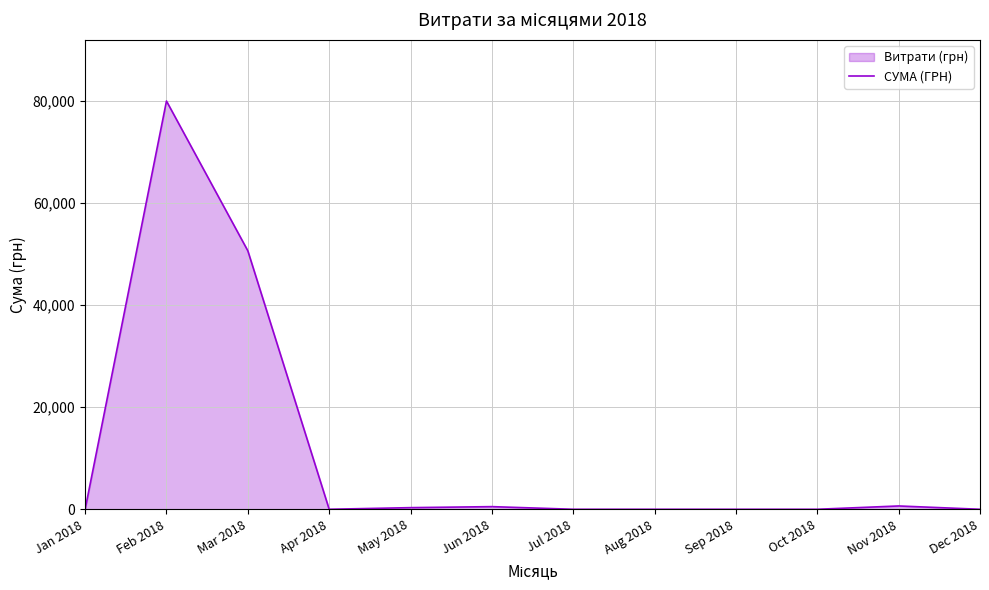

Reading left to right, list all the values displayed in this chart.

Jan 2018=0.0	Feb 2018=79969.8	Mar 2018=50632.9	Apr 2018=0.0	May 2018=320.4	Jun 2018=518.6	Jul 2018=0.0	Aug 2018=0.0	Sep 2018=0.0	Oct 2018=0.0	Nov 2018=650.0	Dec 2018=0.0